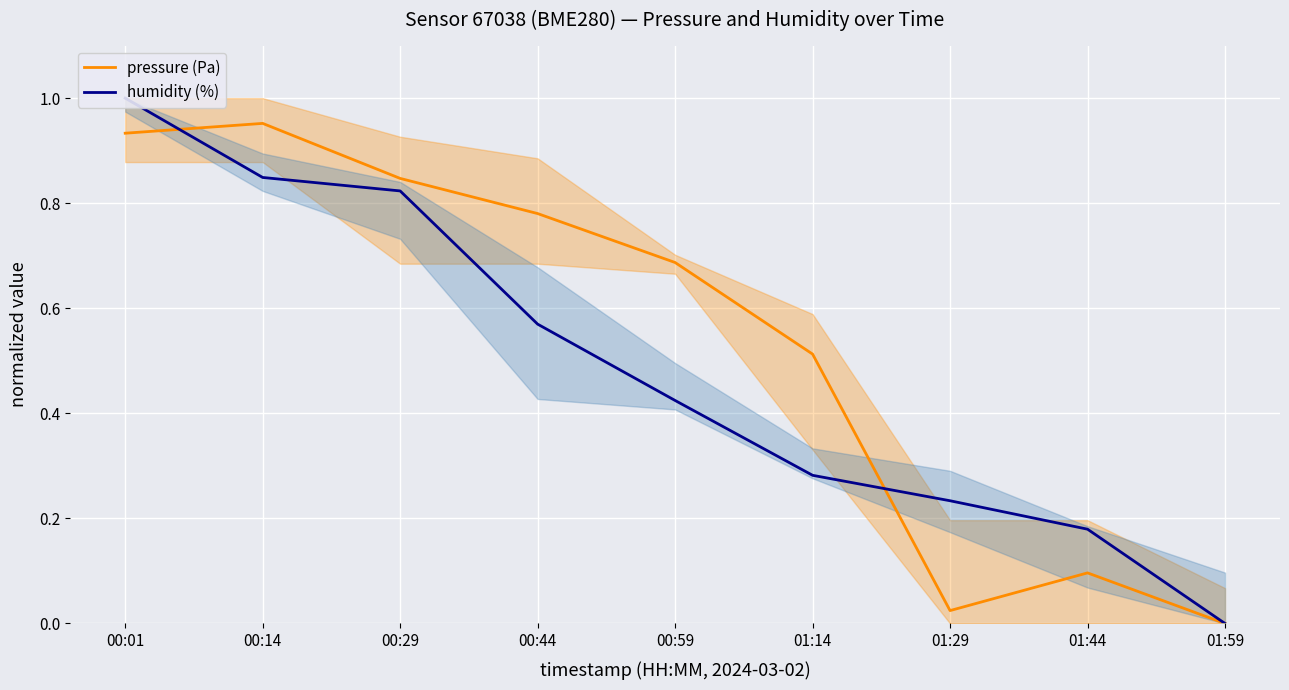

At which label is pressure (Pa) closest to 0?

01:59